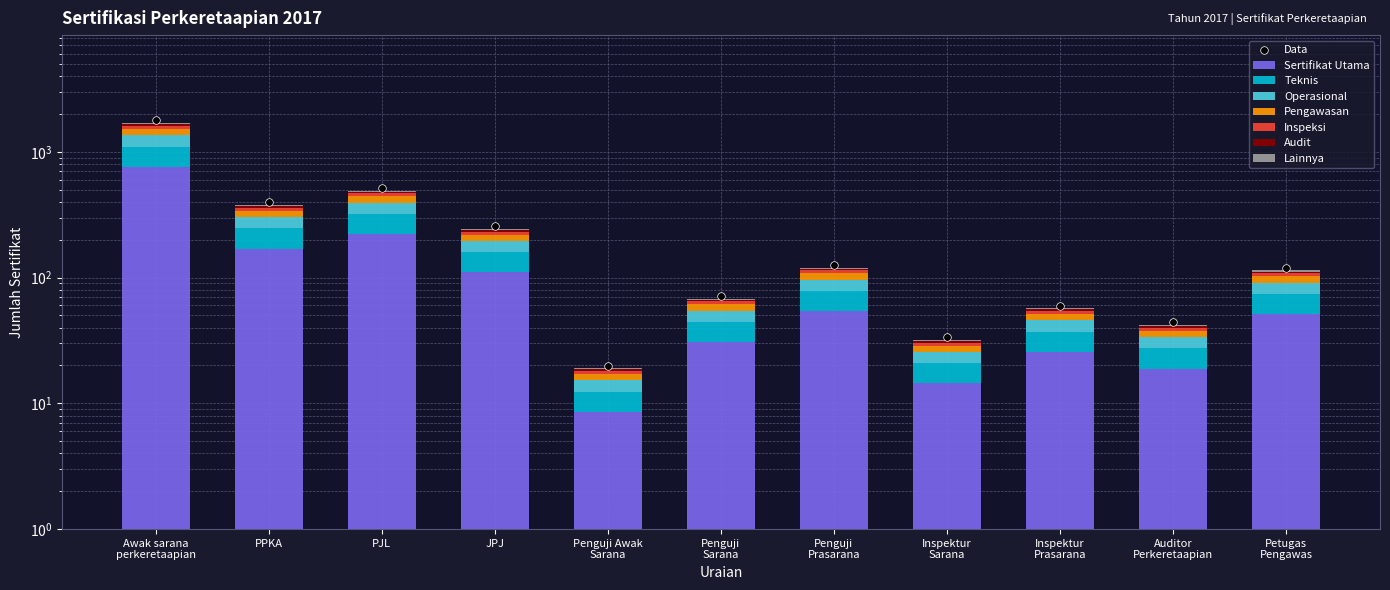

What is the change in value from JPJ to Penguji
Sarana?

-35.2